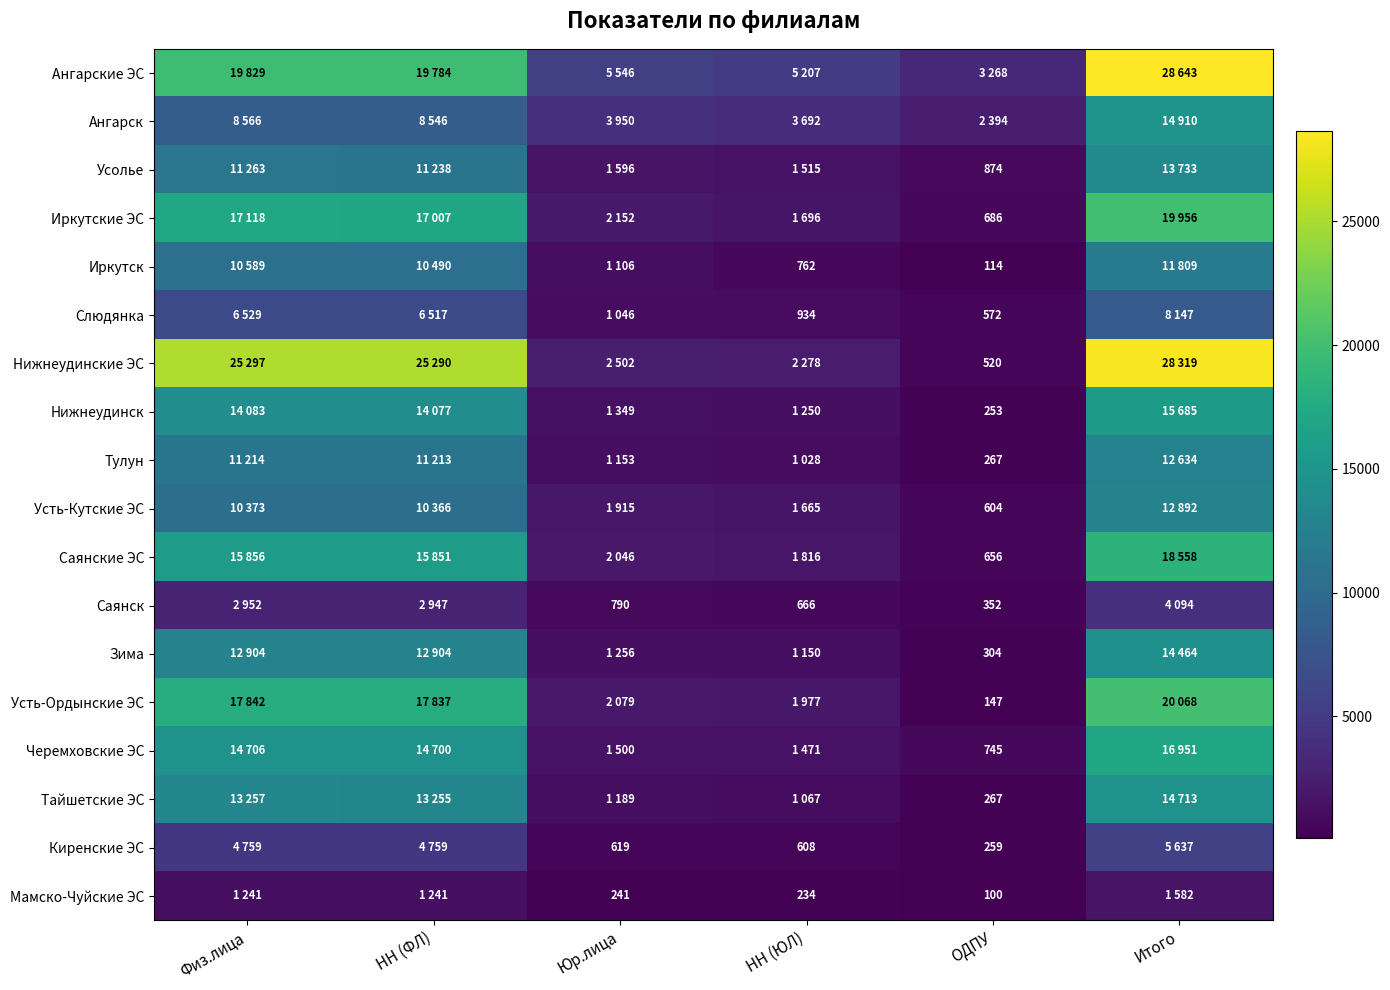

Is it true that Саянск equals 620 at ОДПУ?

False